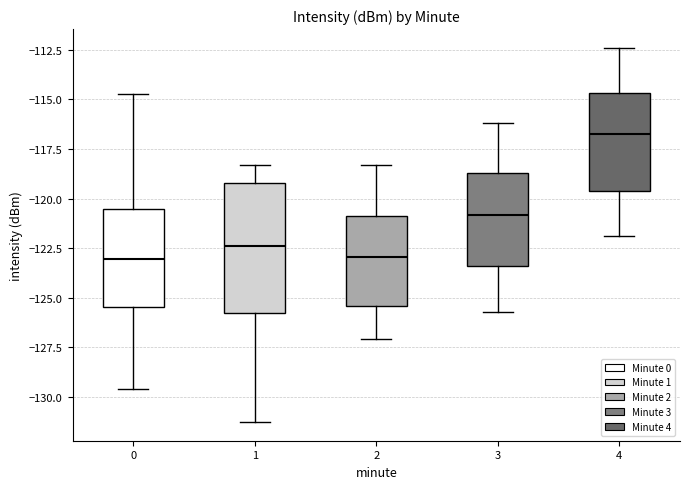

Where does the lower whisker of the box at x = 3 end on the y-axis? The values are not printed on the chart, so give them approximately, as read against the axis.

-125.5